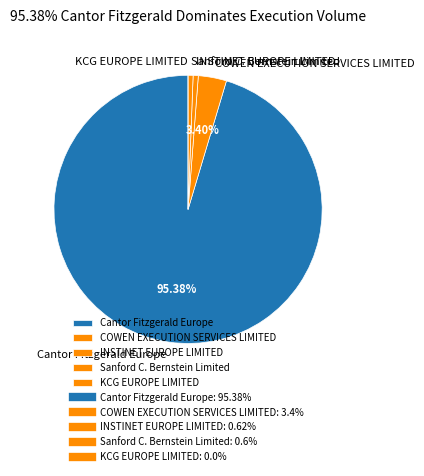

To the nearest percent, what portion does Sanford C. Bernstein Limited represent?

1%